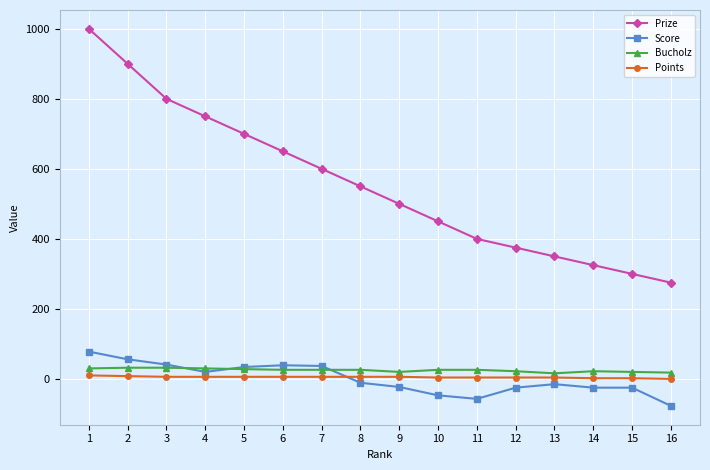

Which series has the largest total across all categories?

Prize